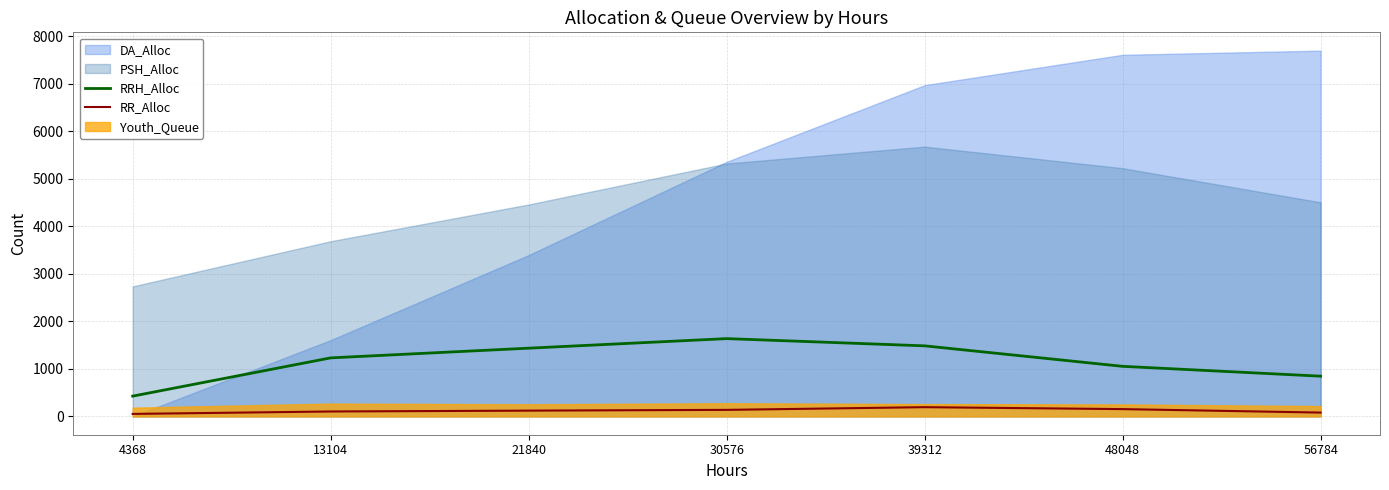

Is the value of RRH_Alloc at 21840 greater than the value of RR_Alloc at 21840?

Yes